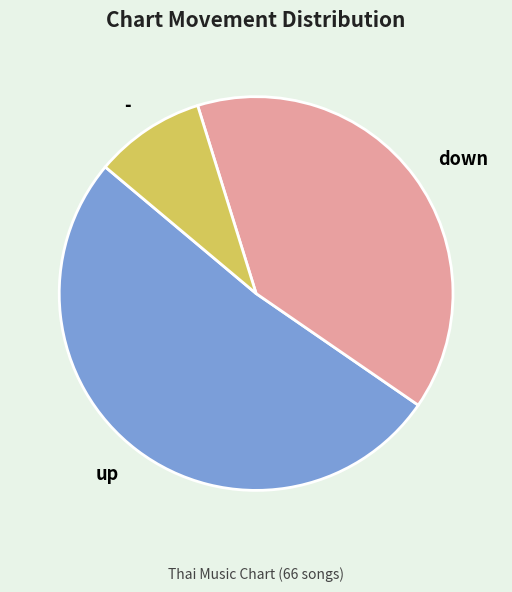

Which has a higher value, - or up?

up